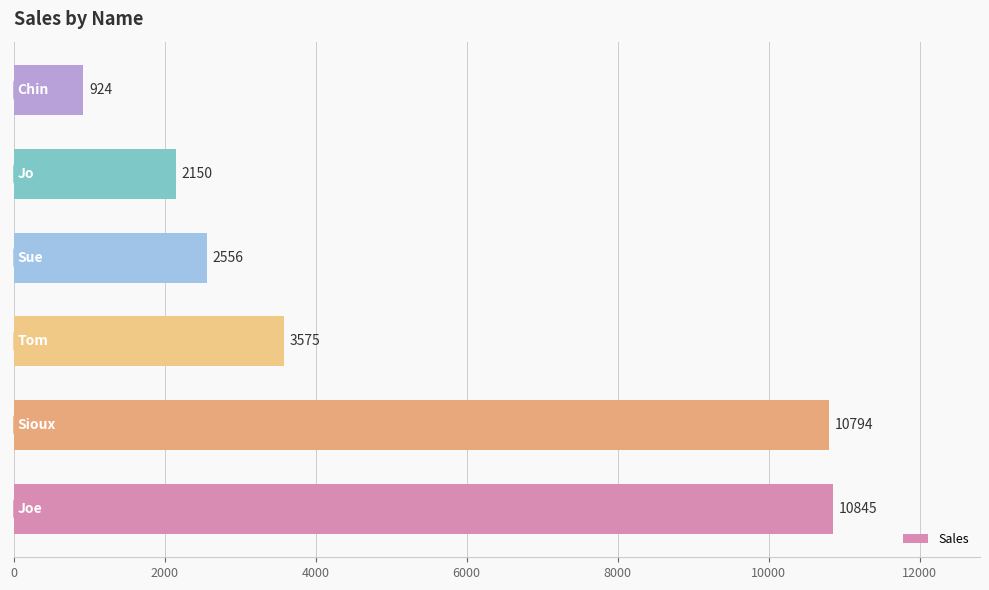

How many data points does each series have?

6